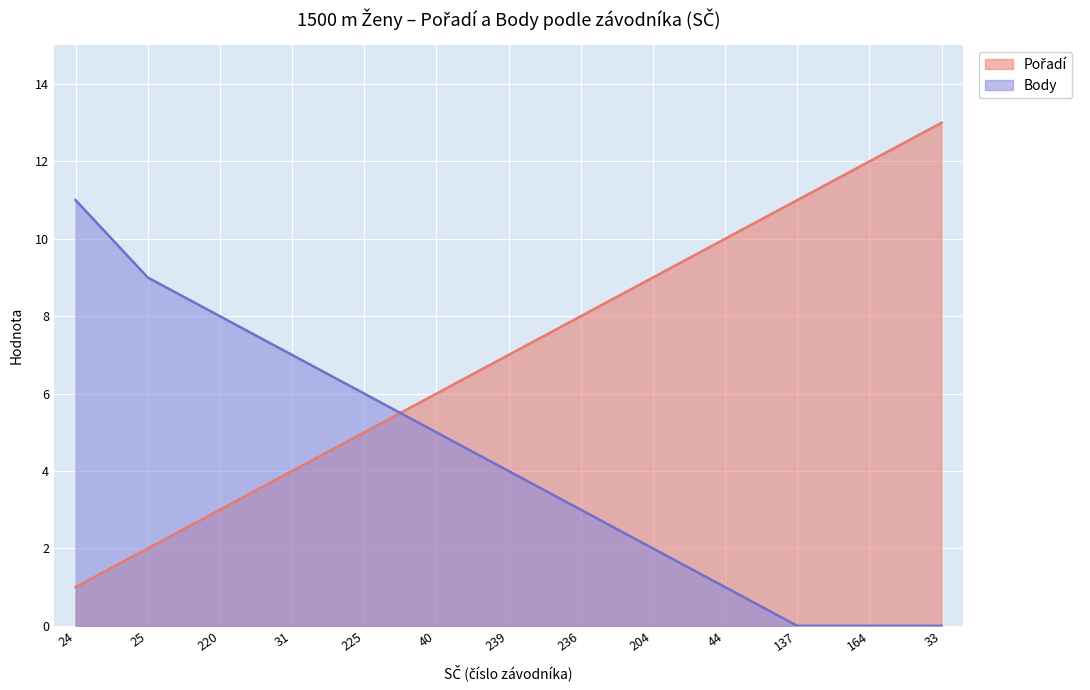

At 40, list the series in order from smallest to largest.

Body, Pořadí